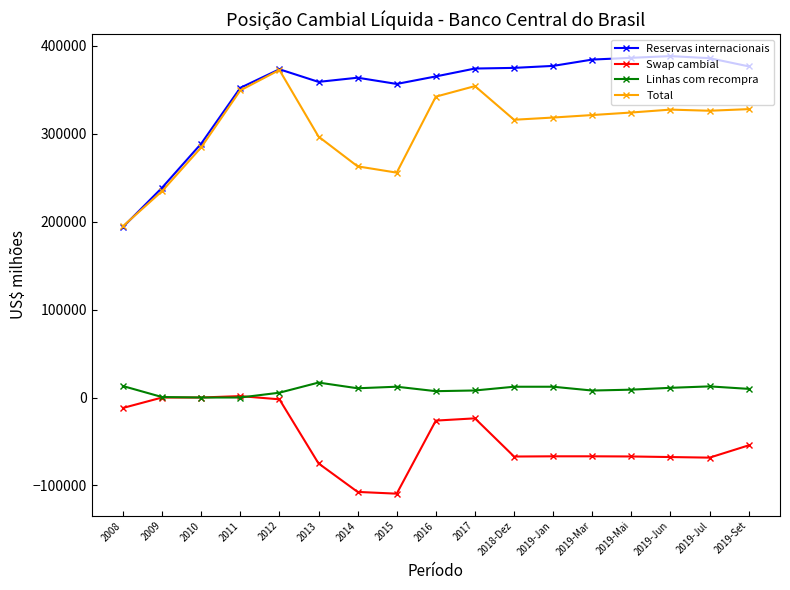

What is the value of the Total point at the 4th from the left?

349103.1